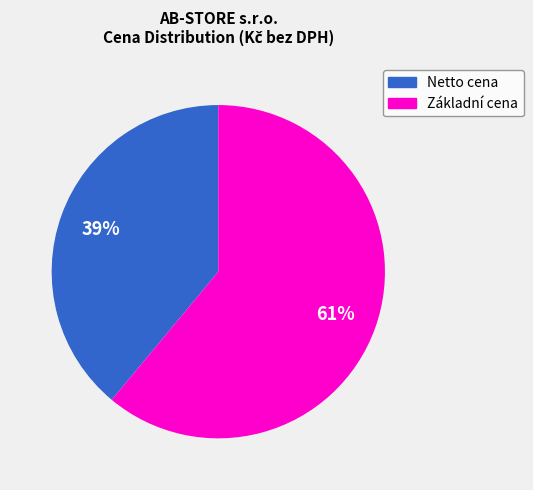

Which slice is the largest?

Základní cena